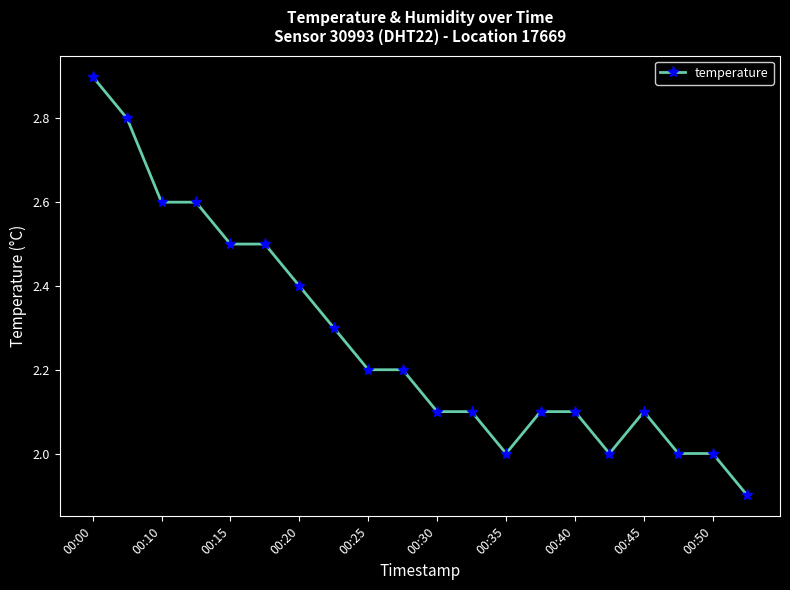

What is the sum of all values?

45.4